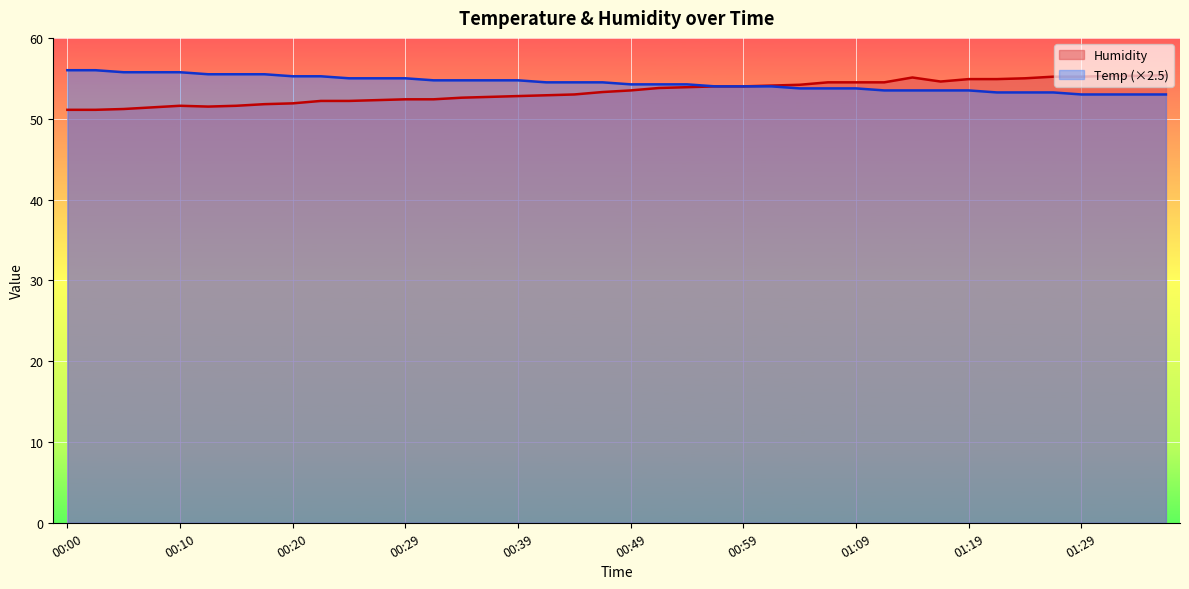

How many lines are shown in the chart?

2